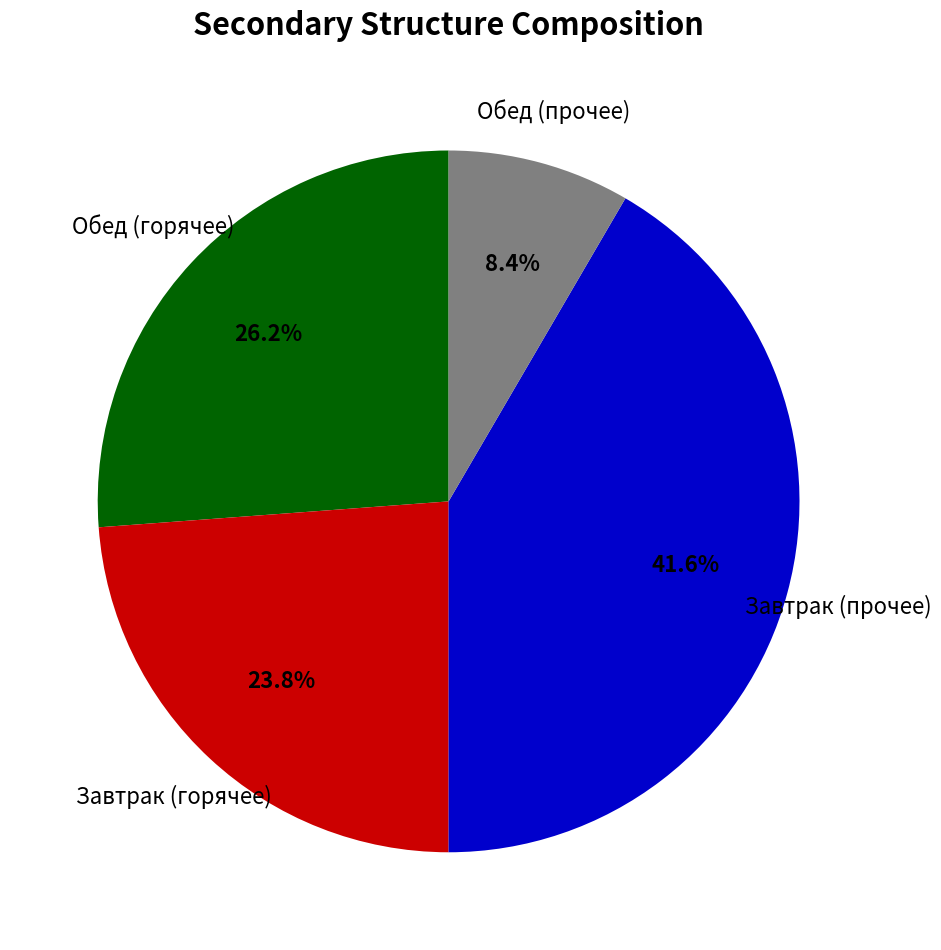

Does any single category account for the majority?

No